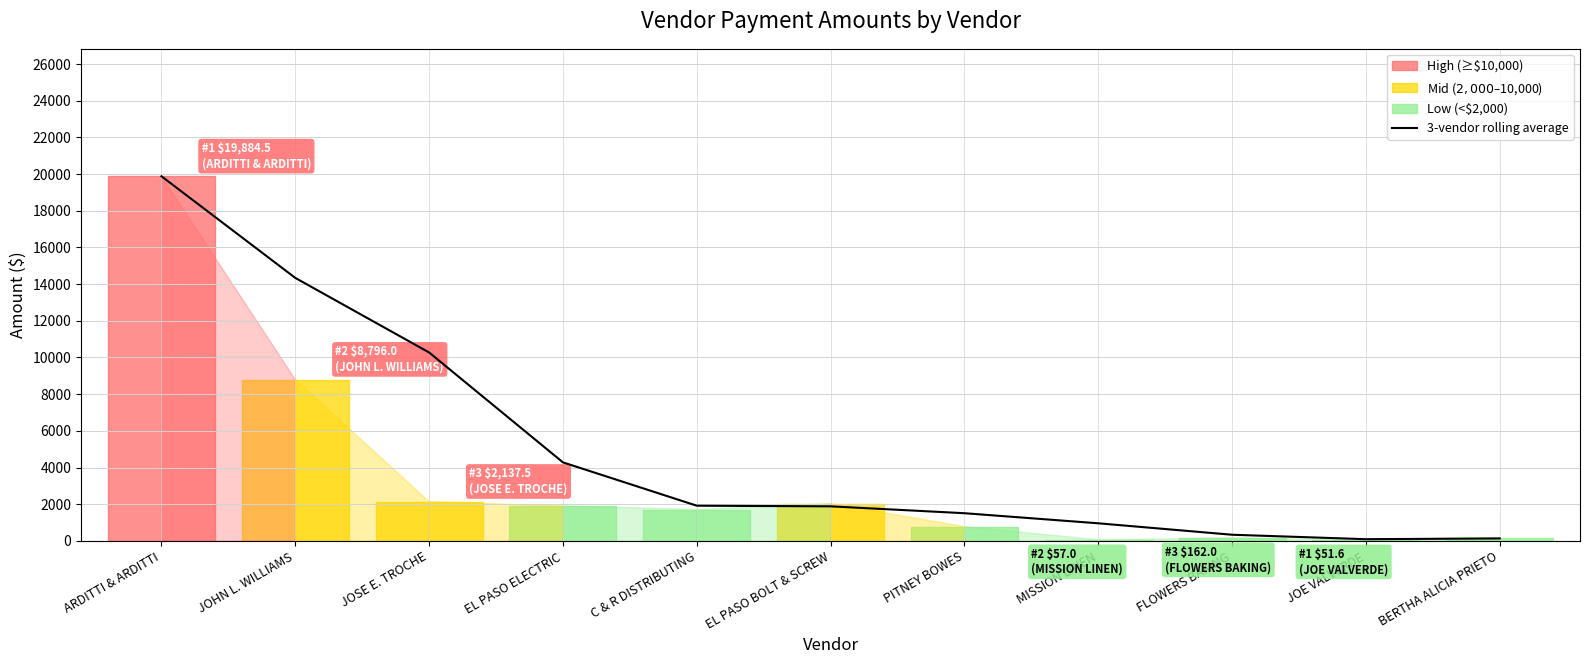

What is the change in value from JOHN L. WILLIAMS to FLOWERS BAKING?

-14007.6